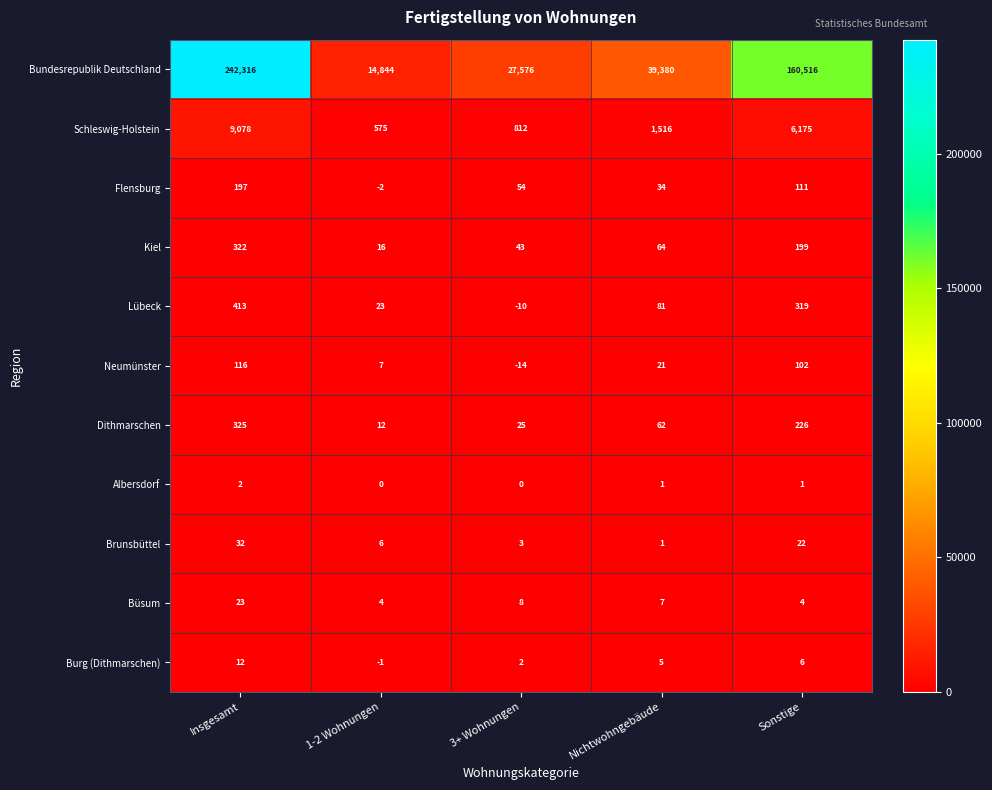

Which series has the largest total across all categories?

Bundesrepublik Deutschland